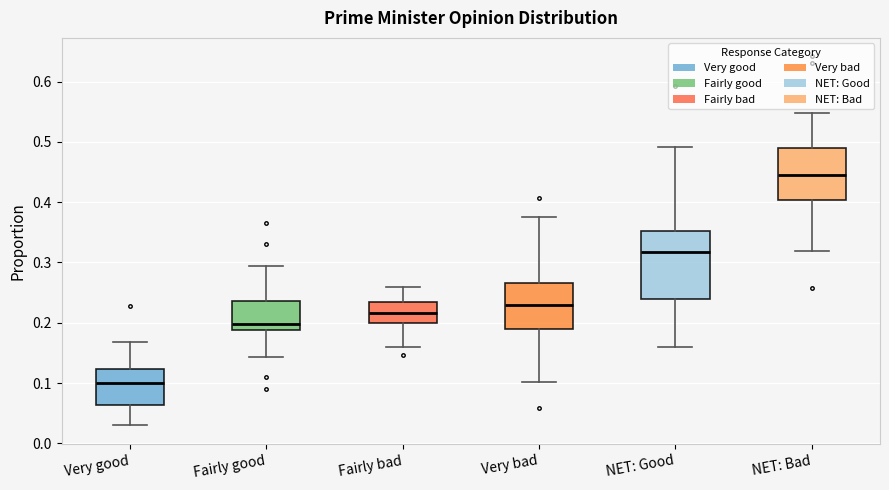

Where does the upper whisker of the box for Very good end on the y-axis? The values are not printed on the chart, so give them approximately, as read against the axis.

0.17